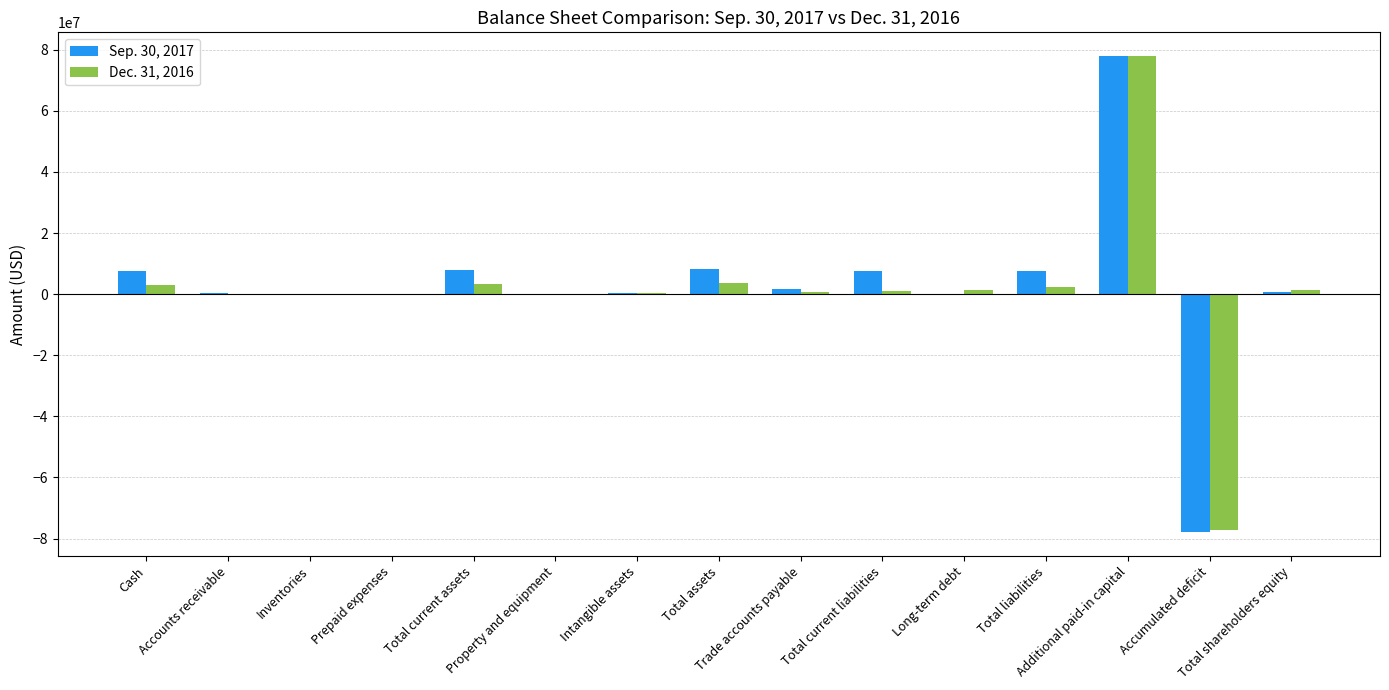

How many groups of bars are there?

15